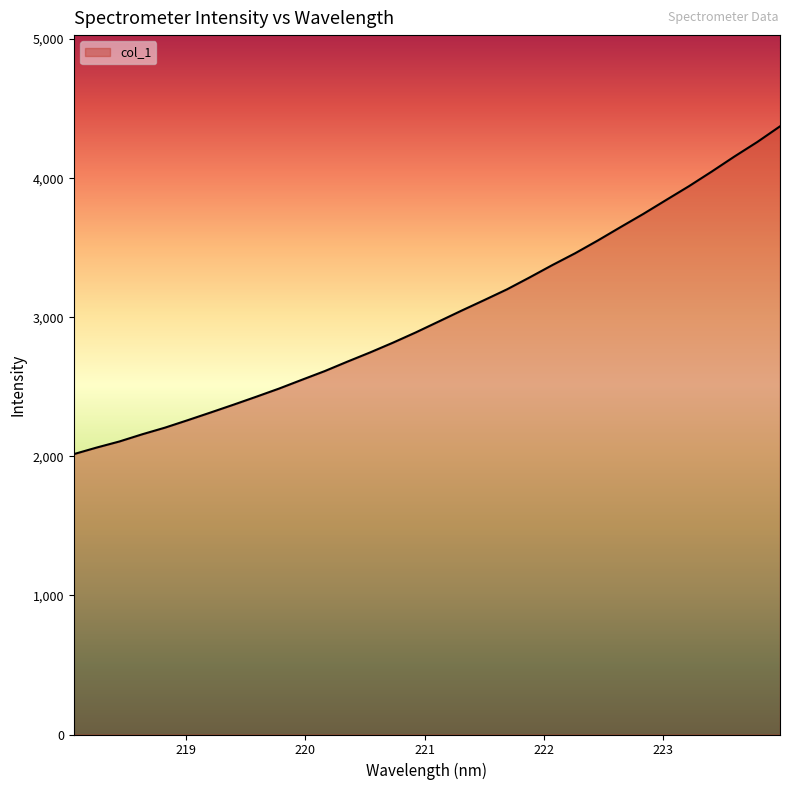

What is the difference between the maximum and minimum values?

2356.8